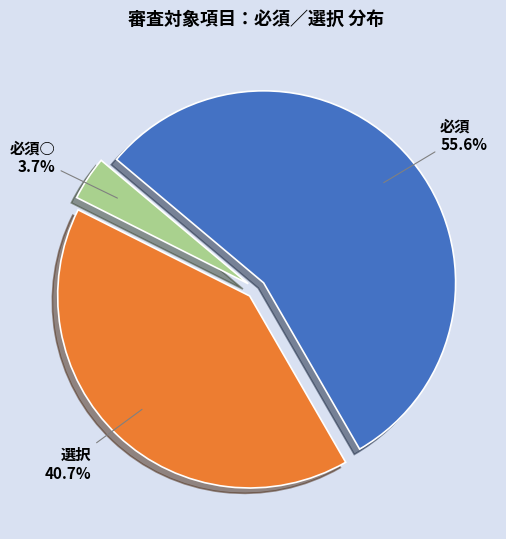

Which category has the biggest portion of the pie?

必須